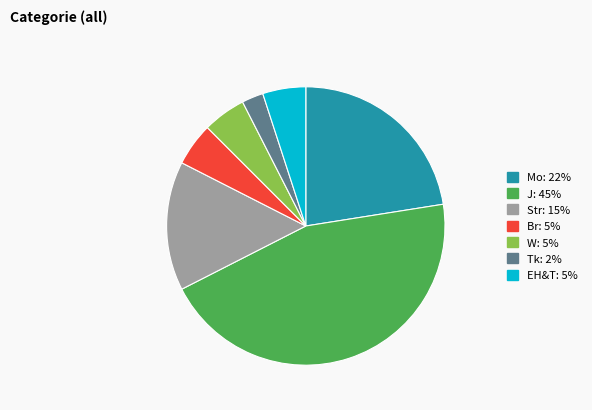

Is the sum of Mo and EH&T greater than half?

No